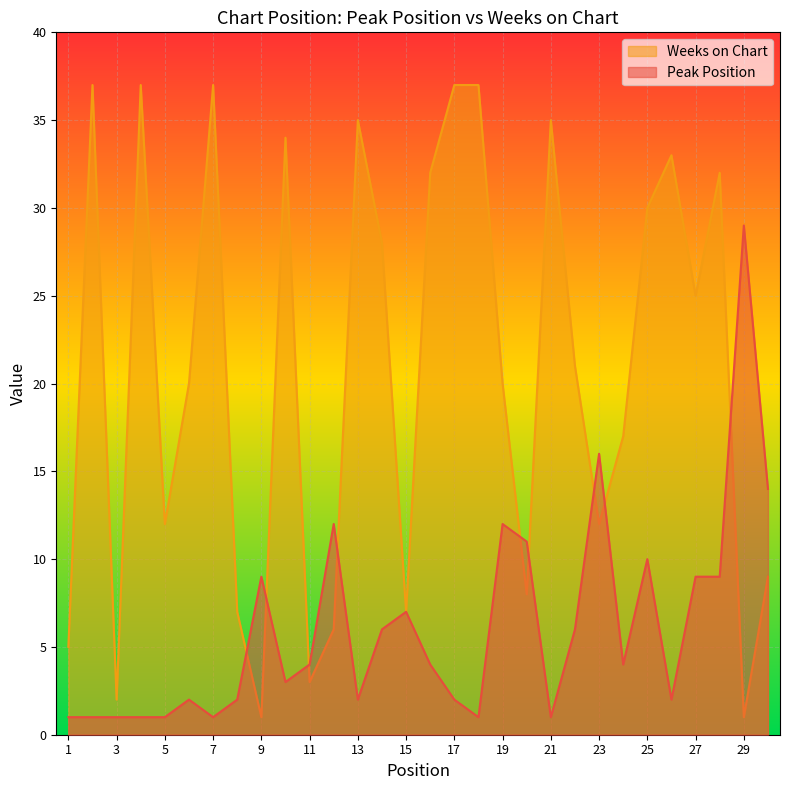

What is the total value across all series at 2?

38